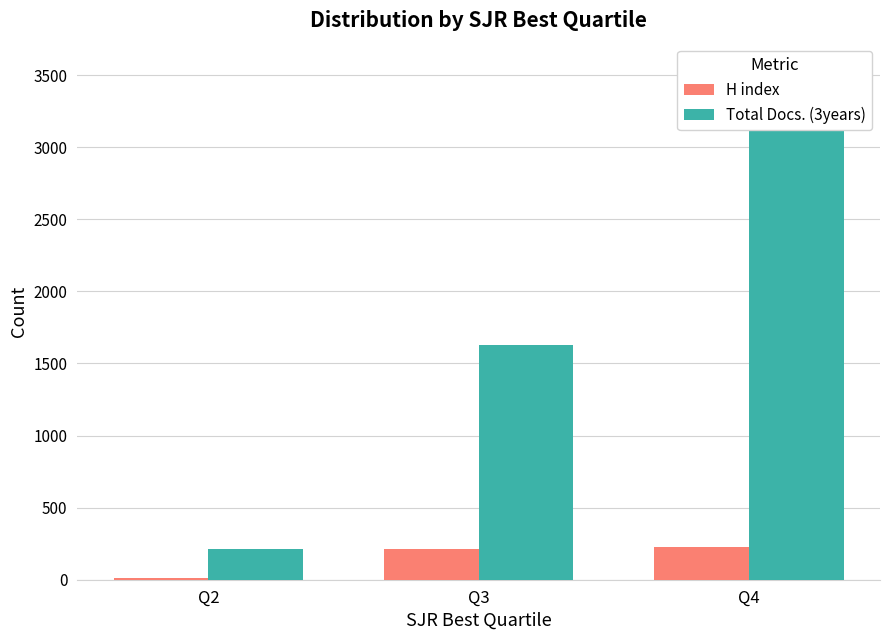

Reading right to left, what are all the values shown in this chart?

H index: Q4=228	Q3=215	Q2=15
Total Docs. (3years): Q4=3233	Q3=1630	Q2=214